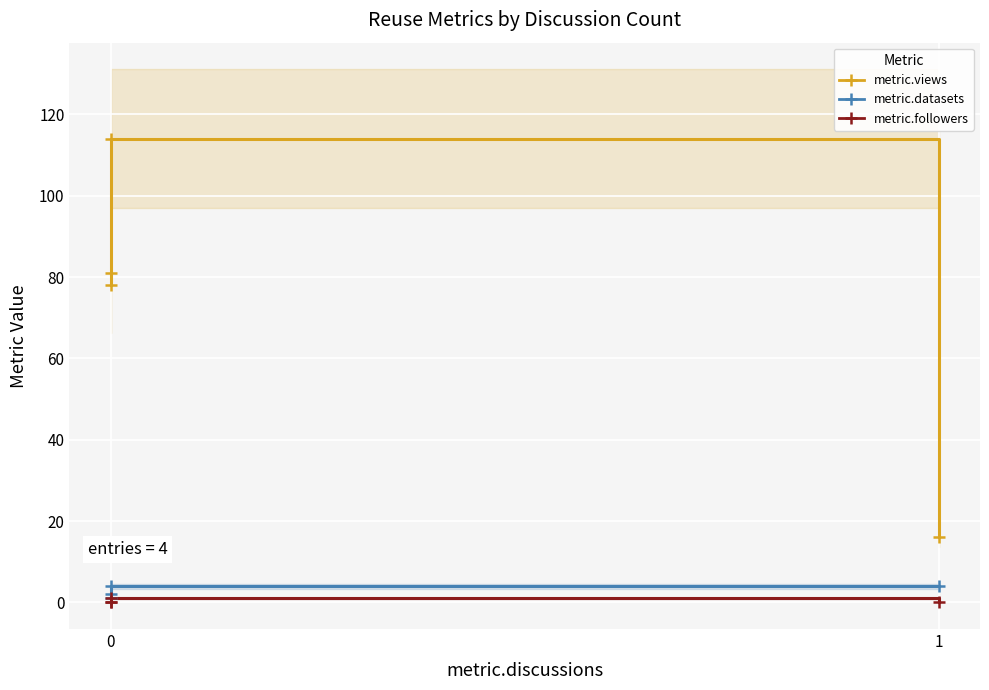

True or false: metric.views and metric.followers cross at least once.

False